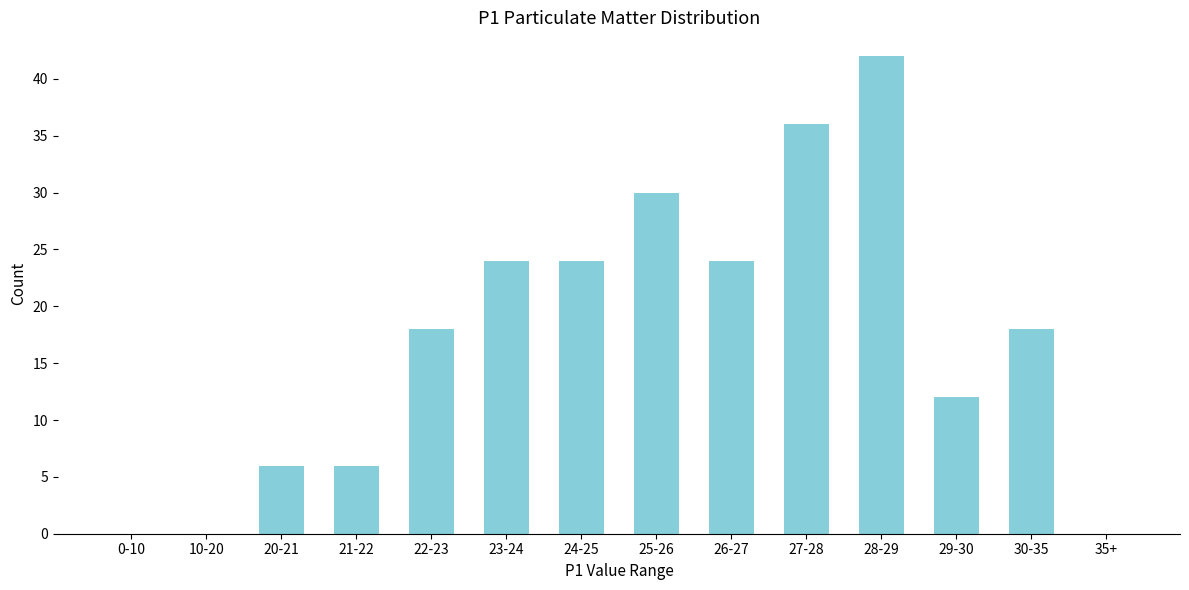

Reading left to right, list all the values displayed in this chart.

0-10=0	10-20=0	20-21=6	21-22=6	22-23=18	23-24=24	24-25=24	25-26=30	26-27=24	27-28=36	28-29=42	29-30=12	30-35=18	35+=0